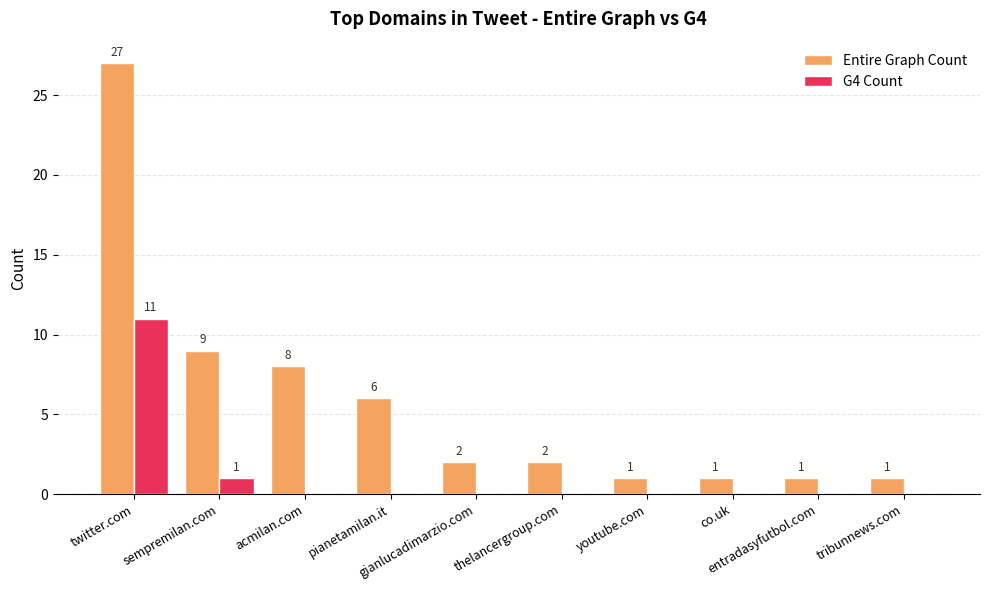

What are all the series names shown in the legend?

Entire Graph Count, G4 Count